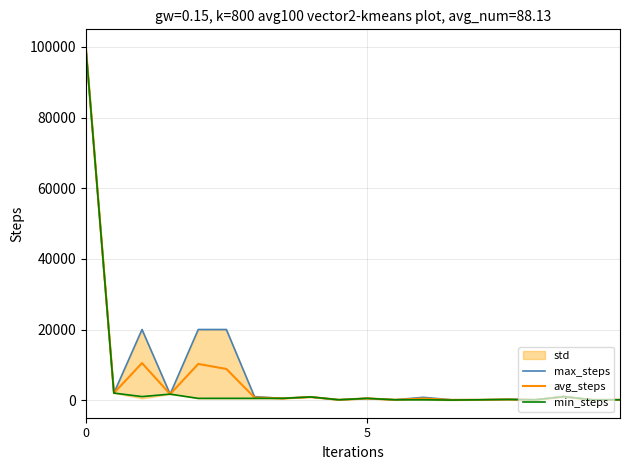

At how many categories does at least one series exceed 31834?

1